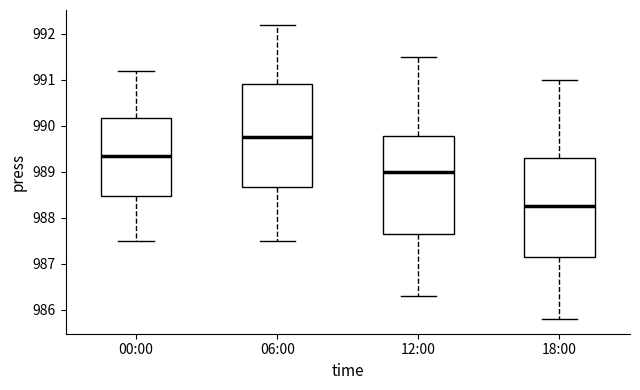

Which box's median line is the lowest?

18:00